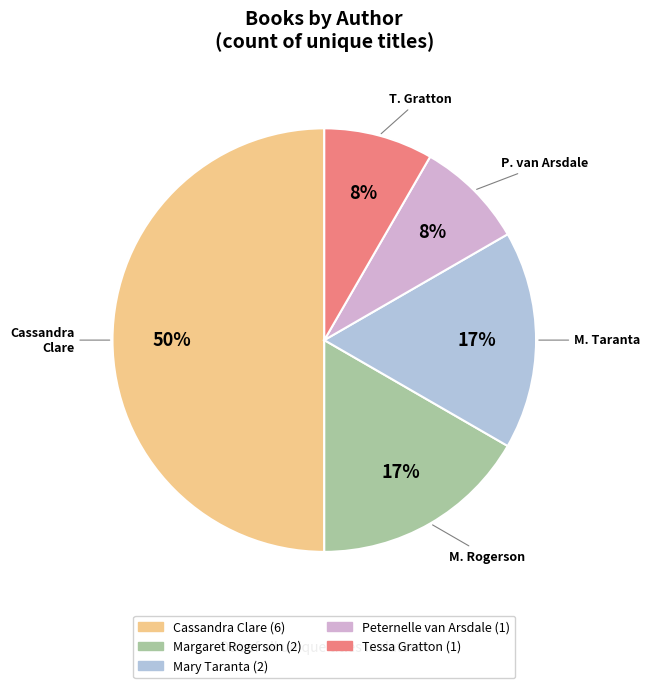

Combined, do Cassandra Clare and Mary Taranta account for over 50%?

Yes